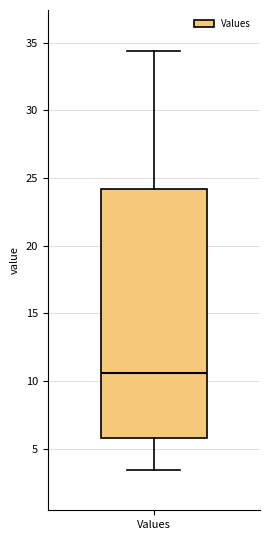

Transcribe this box plot: give where the median line is, the range the box spans, and where the two whiskers end, as read against the y-axis. The values are not printed on the chart, so give them approximately, as read against the axis.

median 10.5, box 6.0 to 24.0, whiskers 3.5 to 34.5